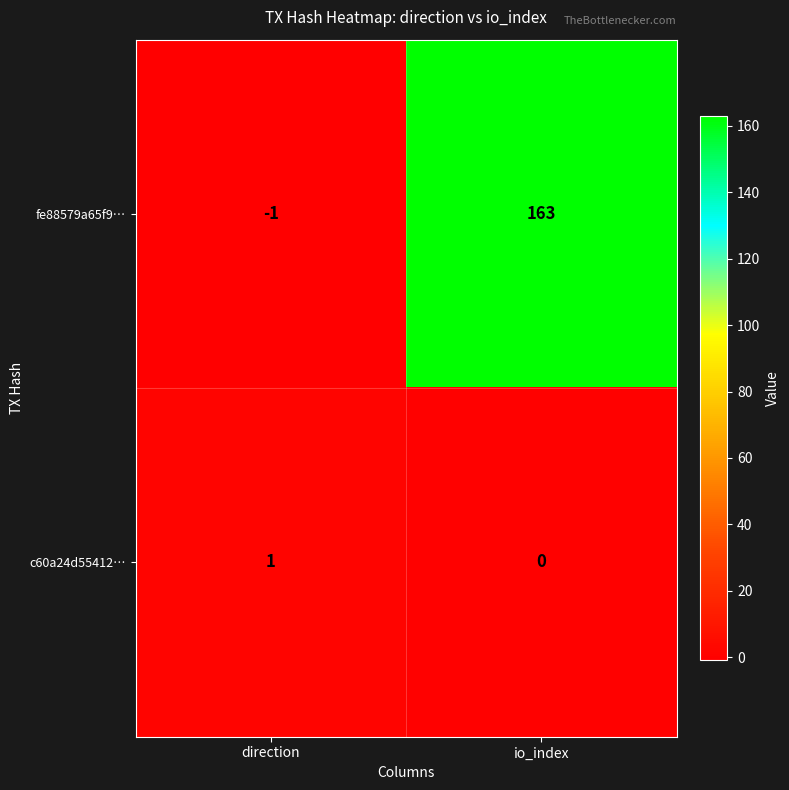

Rank the series by their average value, from lowest to highest.

c60a24d55412…, fe88579a65f9…